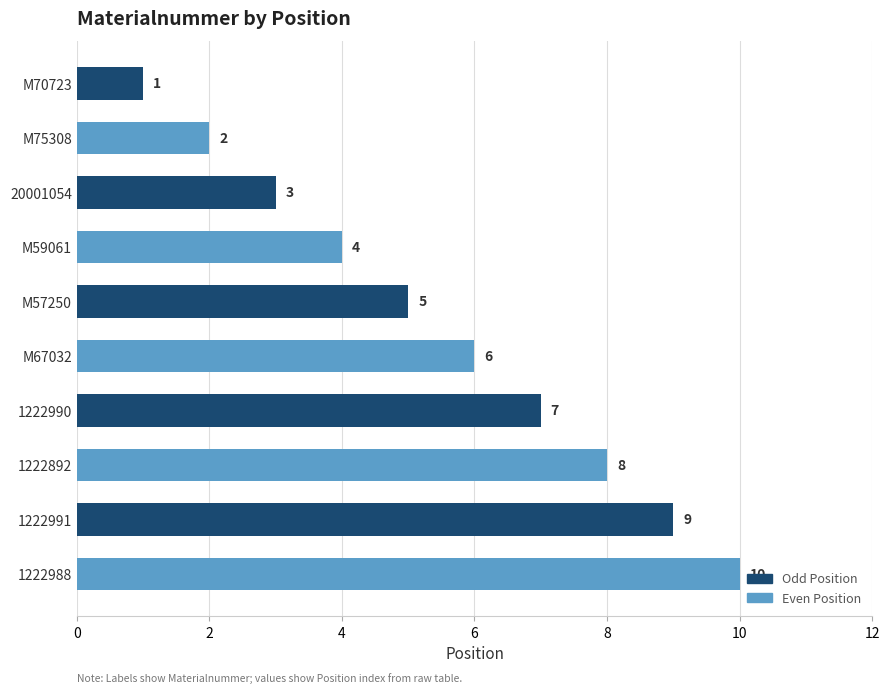

Read the value at M59061.

4